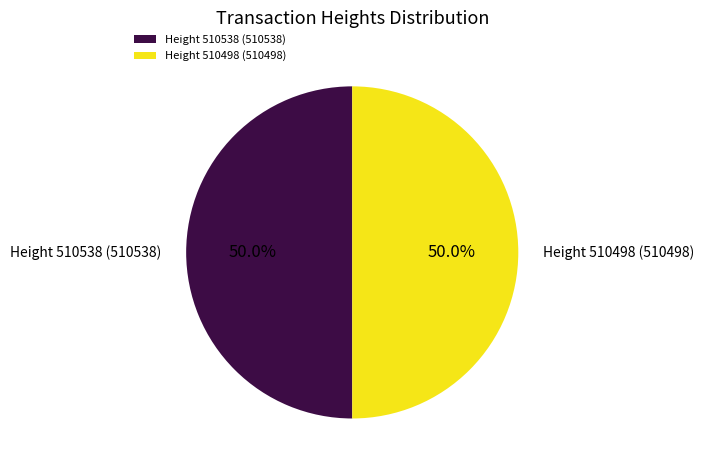

What percentage is NOT represented by Height 510498 (510498)?

50.0%